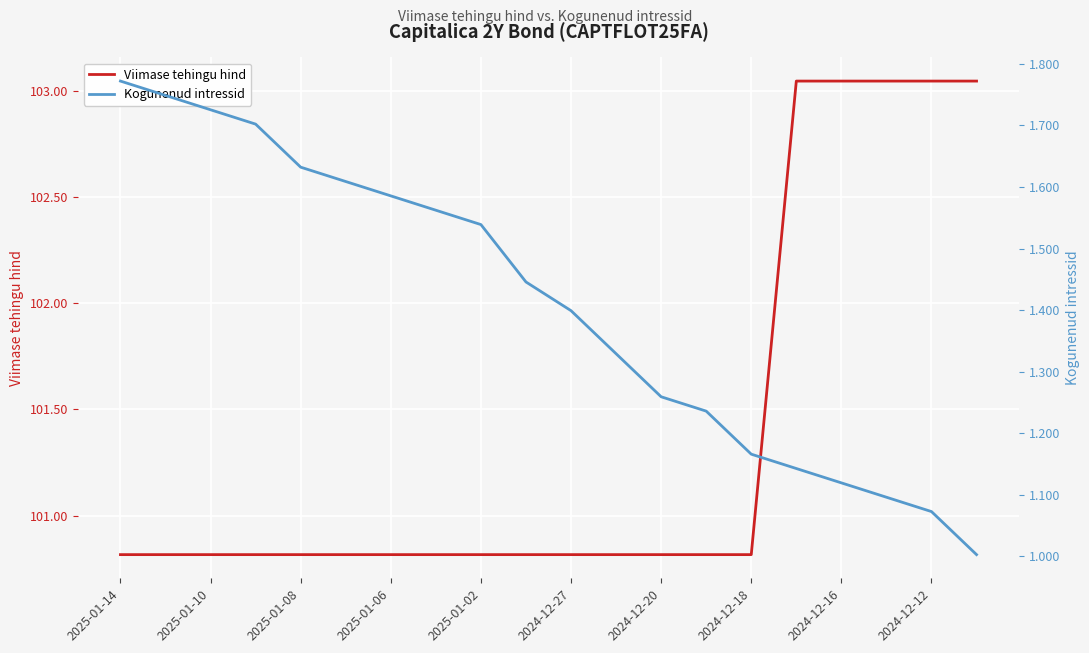

True or false: Viimase tehingu hind has a value of 100.8 at 2025-01-14.

True